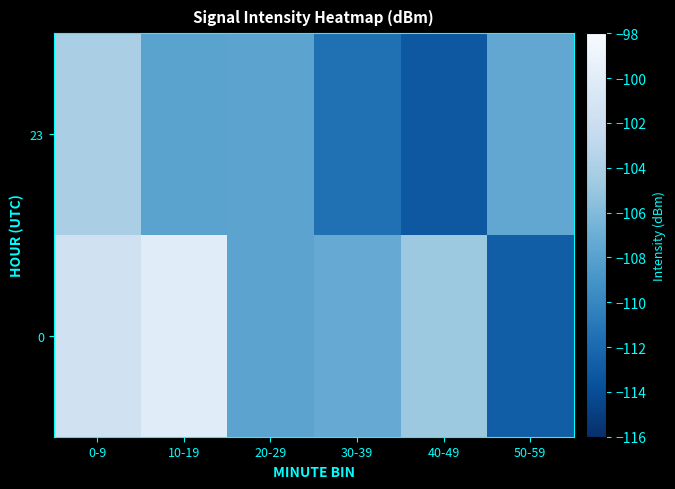

At how many categories does at least one series exceed -108?

6